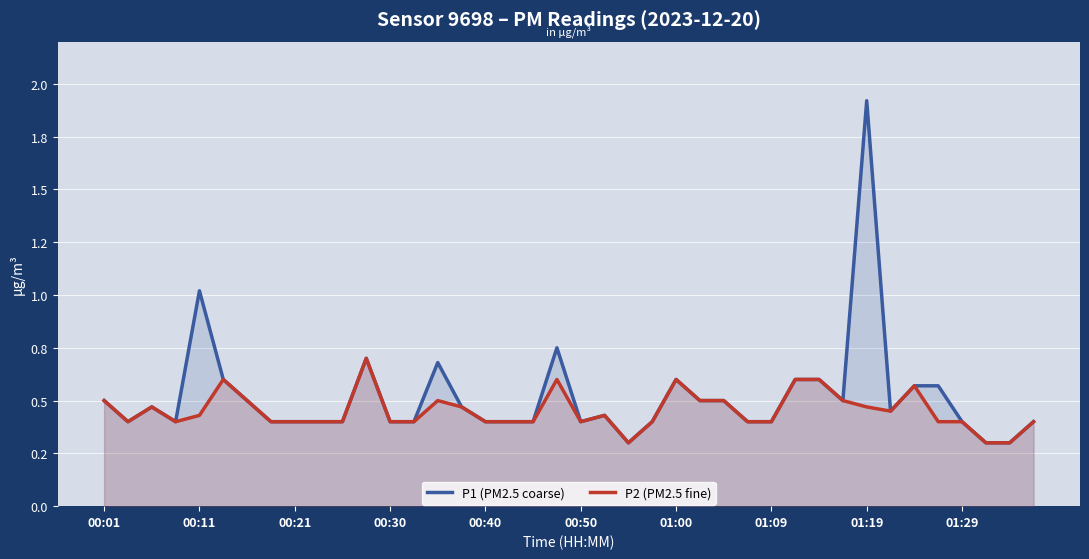

True or false: P2 (PM2.5 fine) and P1 (PM2.5 coarse) cross at least once.

False